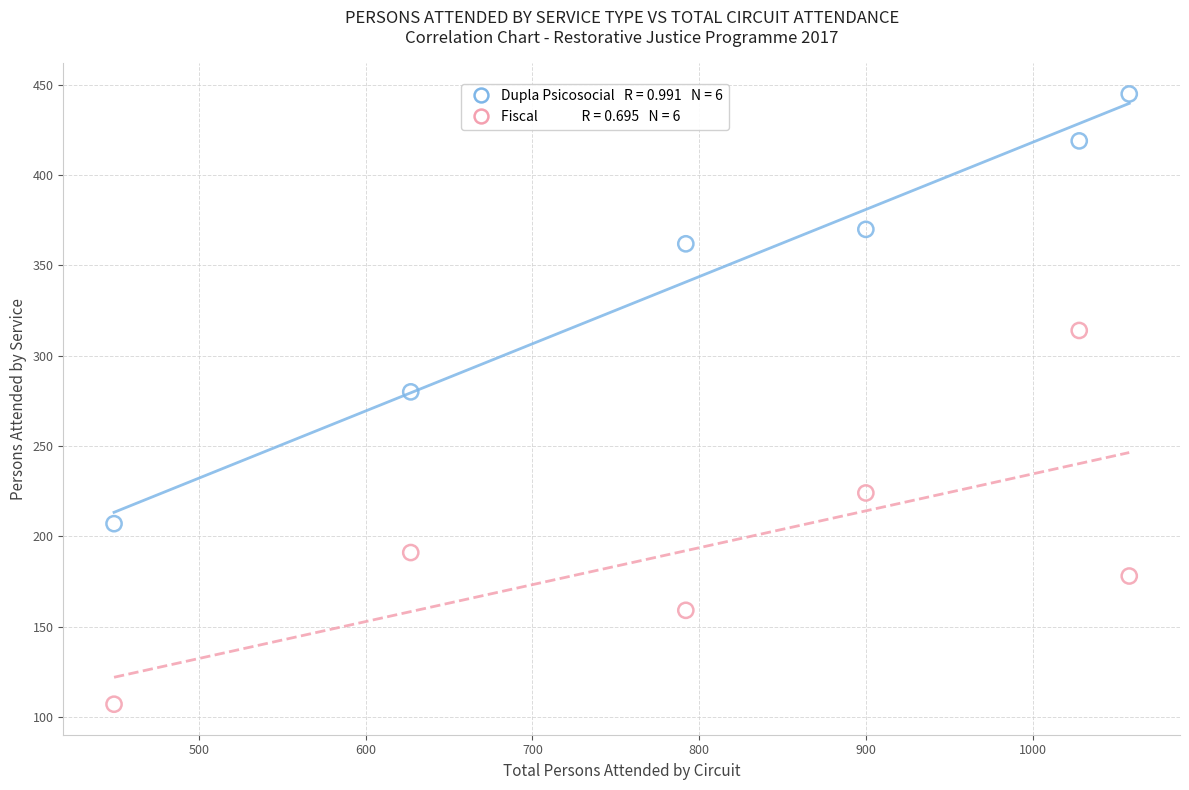

Across all data points, what is the average X value?

809